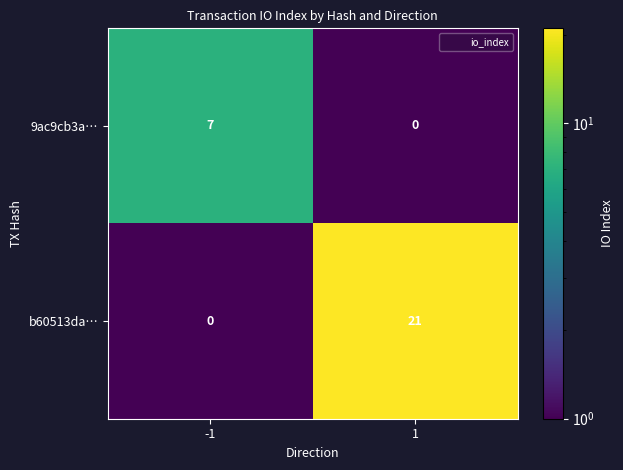

Reading right to left, transcribe all the data shown in this chart.

9ac9cb3a…: 0	7
b60513da…: 21	0